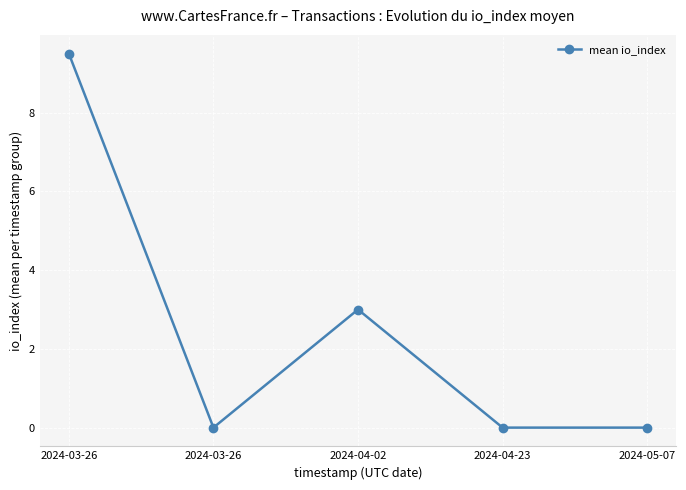

Count the number of data series in this chart.

1